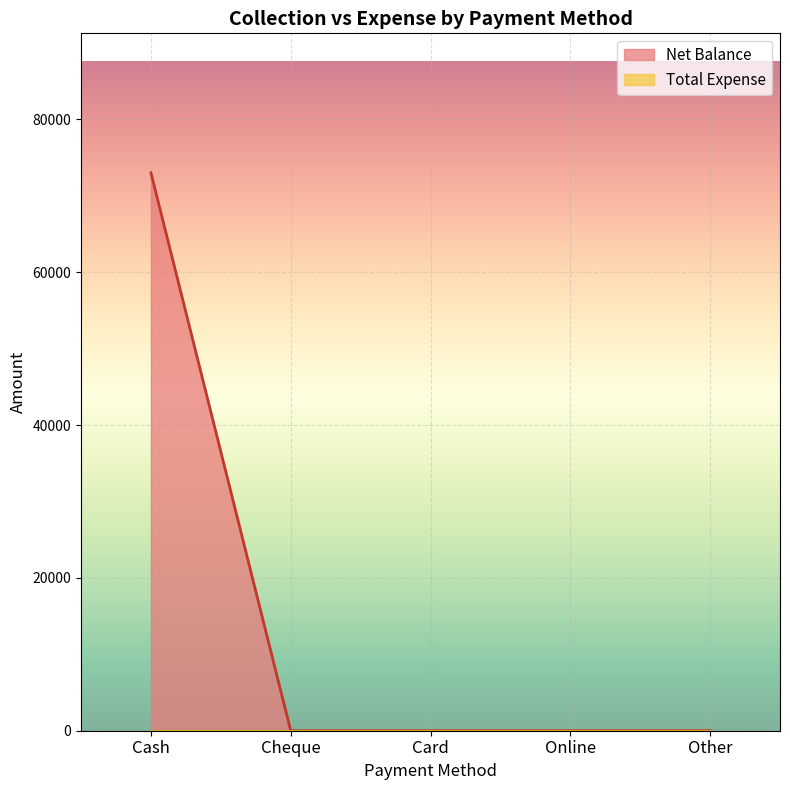

What is the approximate value at Cash, to the nearest 10?

73000